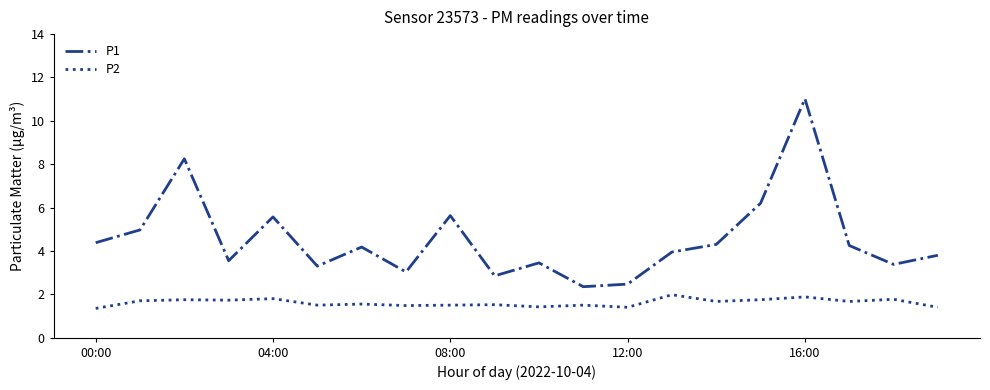

Does the chart display data point markers on the line(s)?

No